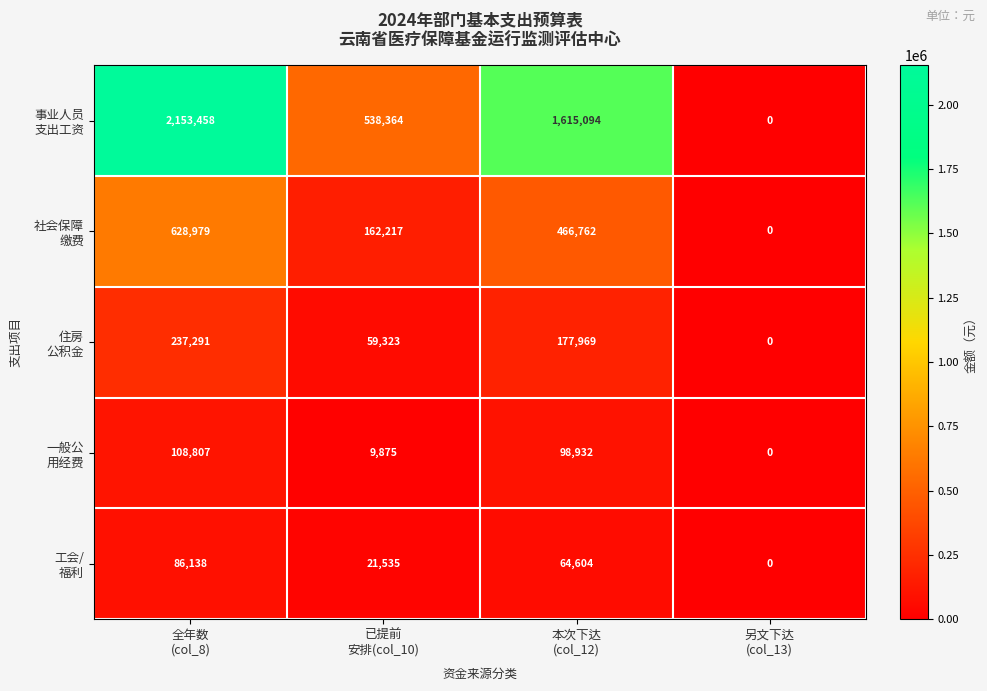

What is the maximum value shown in the chart?

2153458